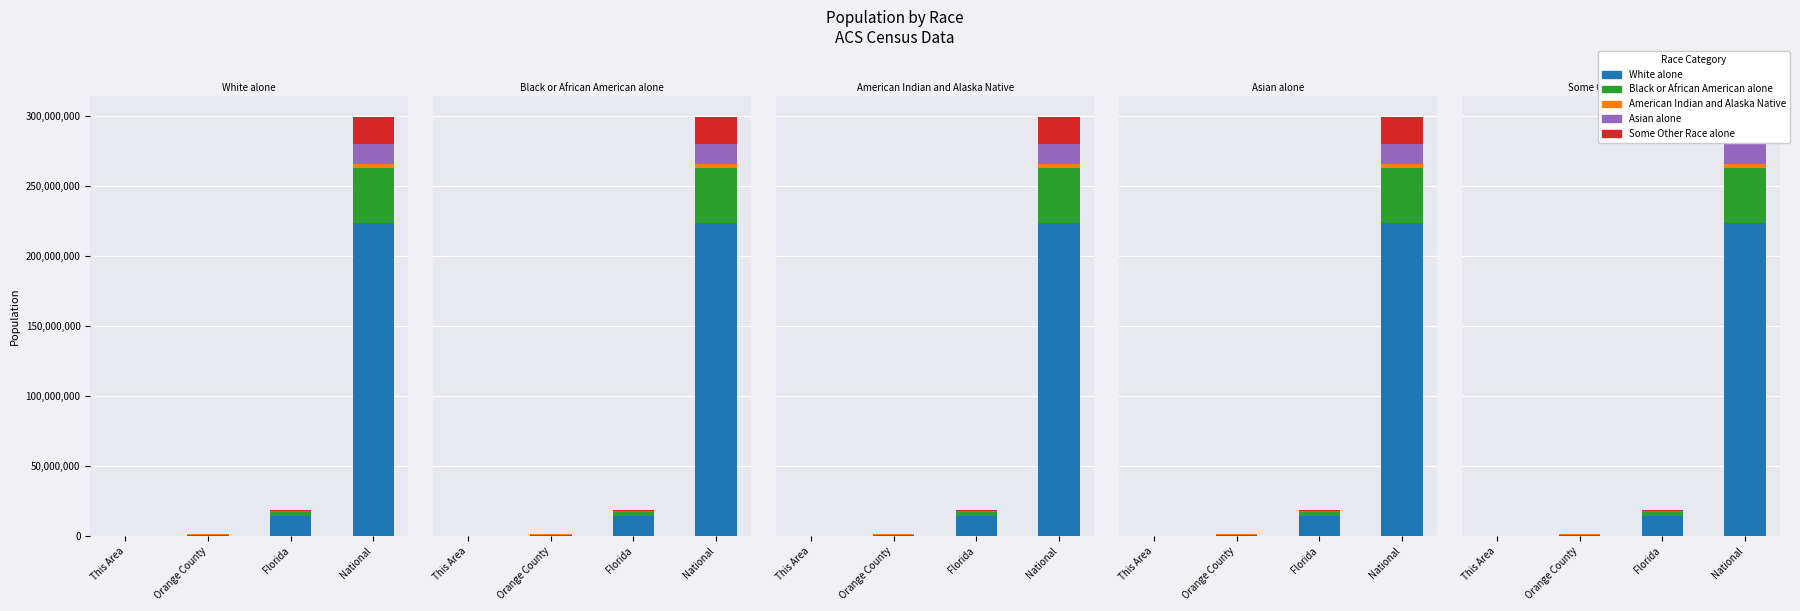

What position from the left is Orange County?

2